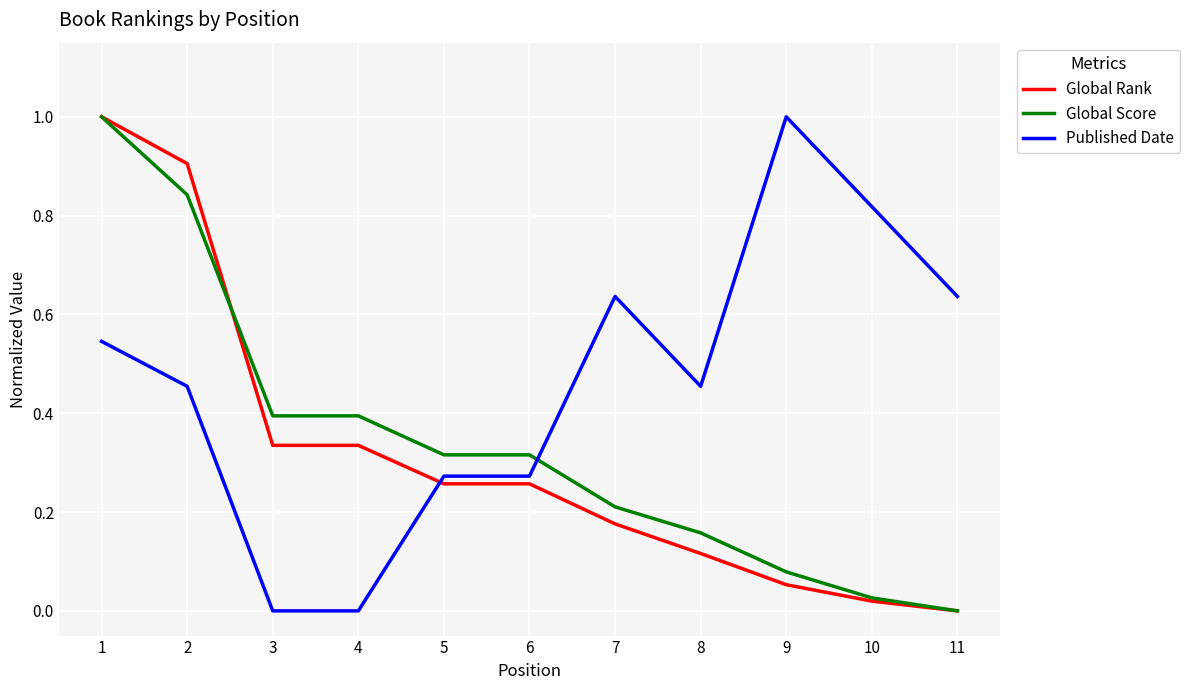

What are all the series names shown in the legend?

Global Rank, Global Score, Published Date